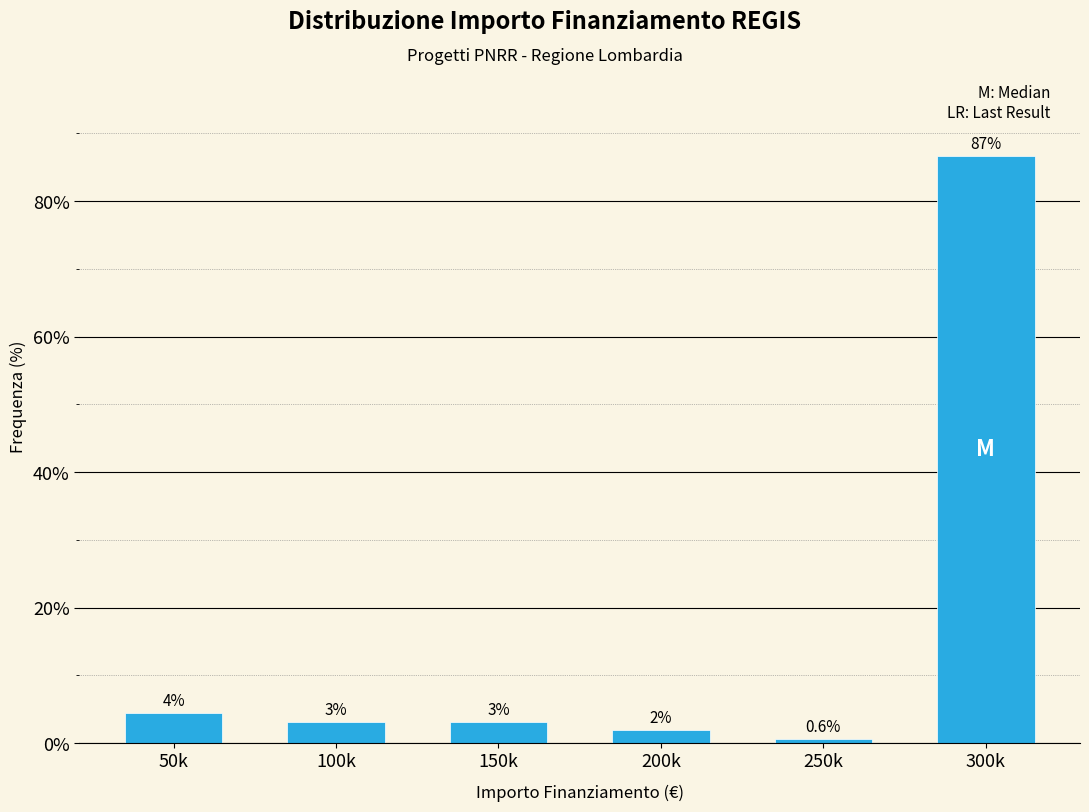

How many bars are there in total?

6